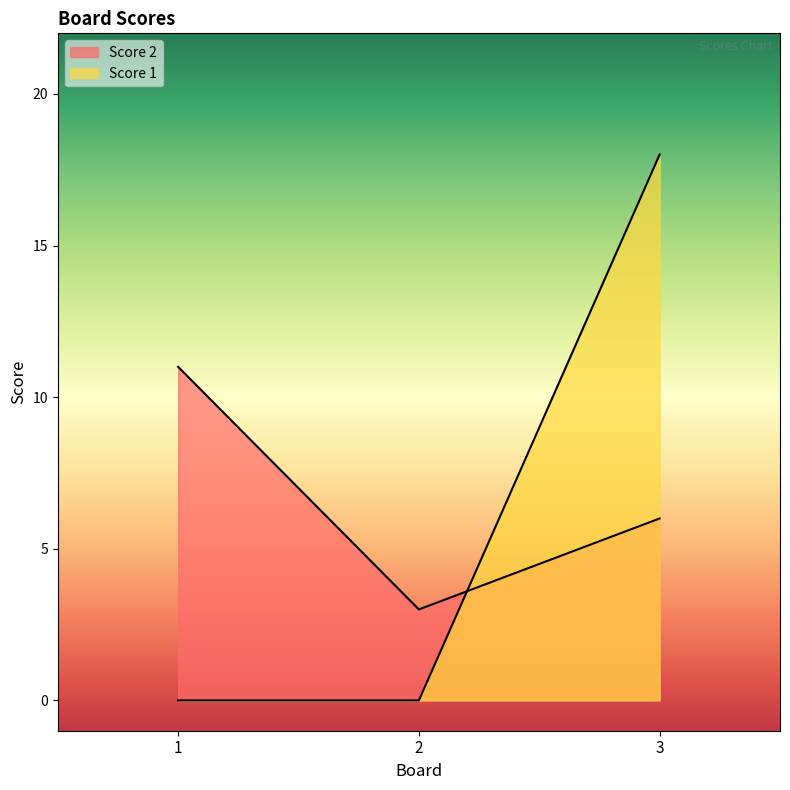

The value of Score 1 at 3 is 18. True or false?

True